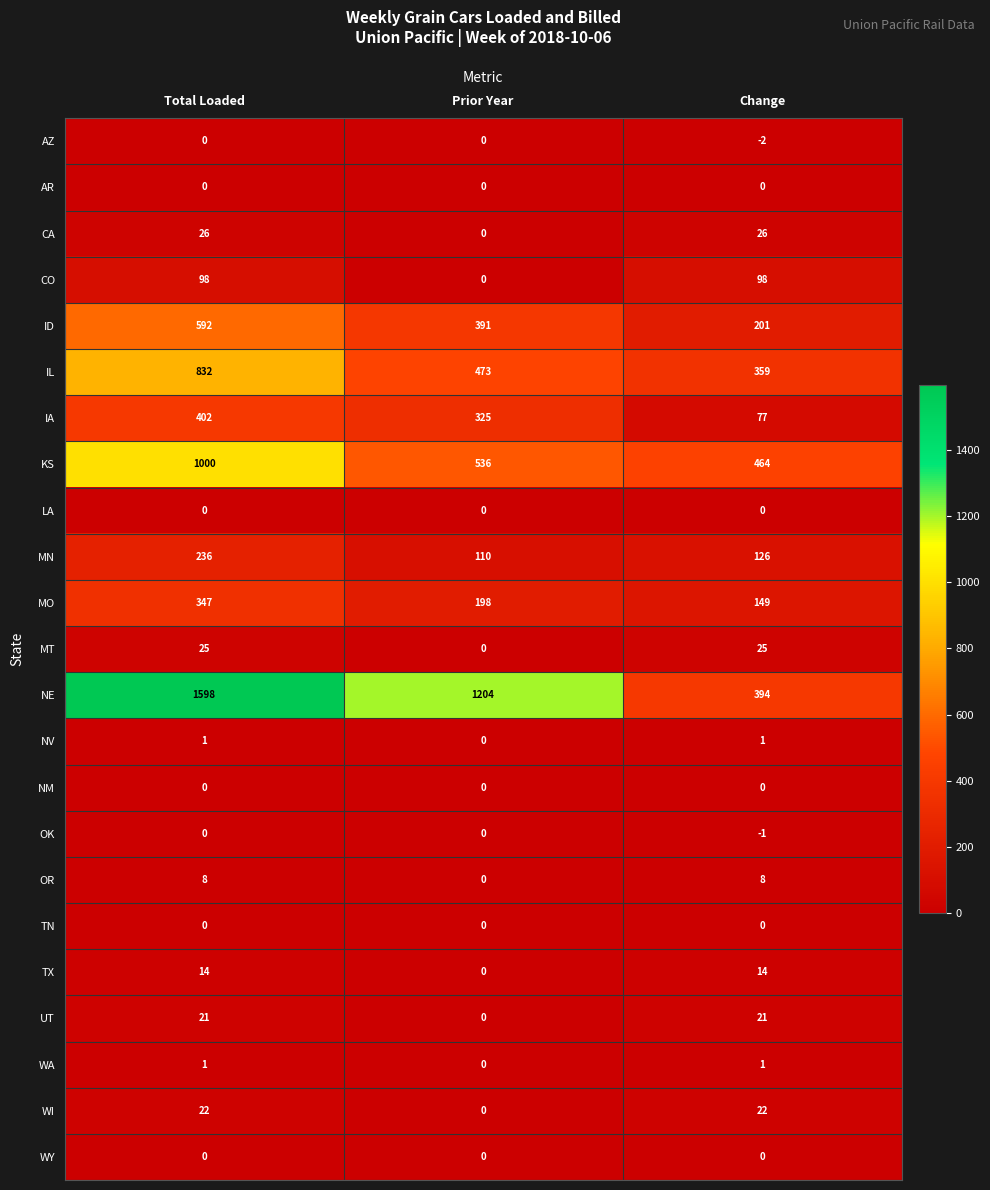

Where is MN nearest to the value 173?

Change